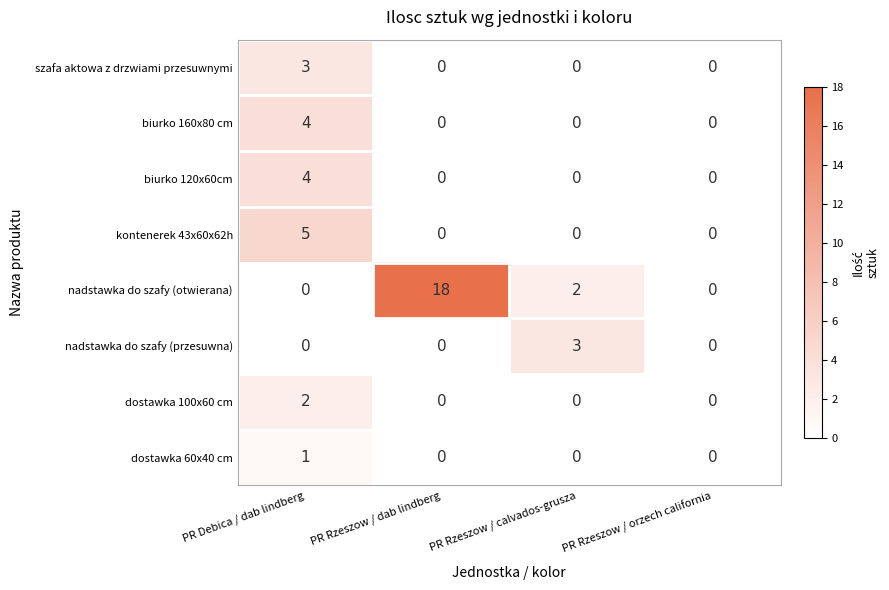

The dostawka 100x60 cm series shows 1 at PR Rzeszow / dab lindberg. True or false?

False